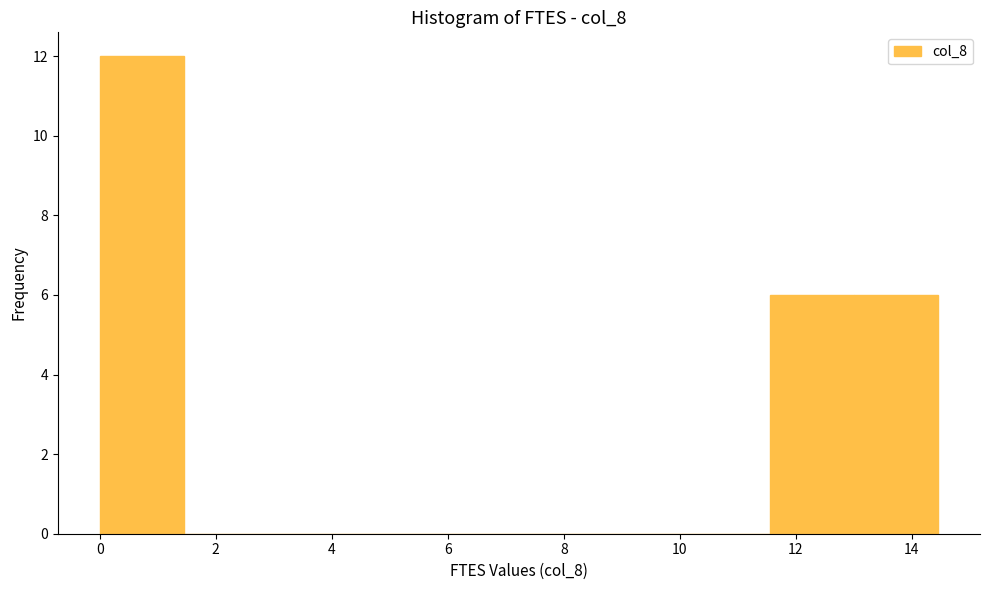

What is the height of the bar covering 0.0 to 1.4 on the x-axis? Neither the bar edges nor the heights are printed on the chart, so give them approximately, as read against the axes.

12